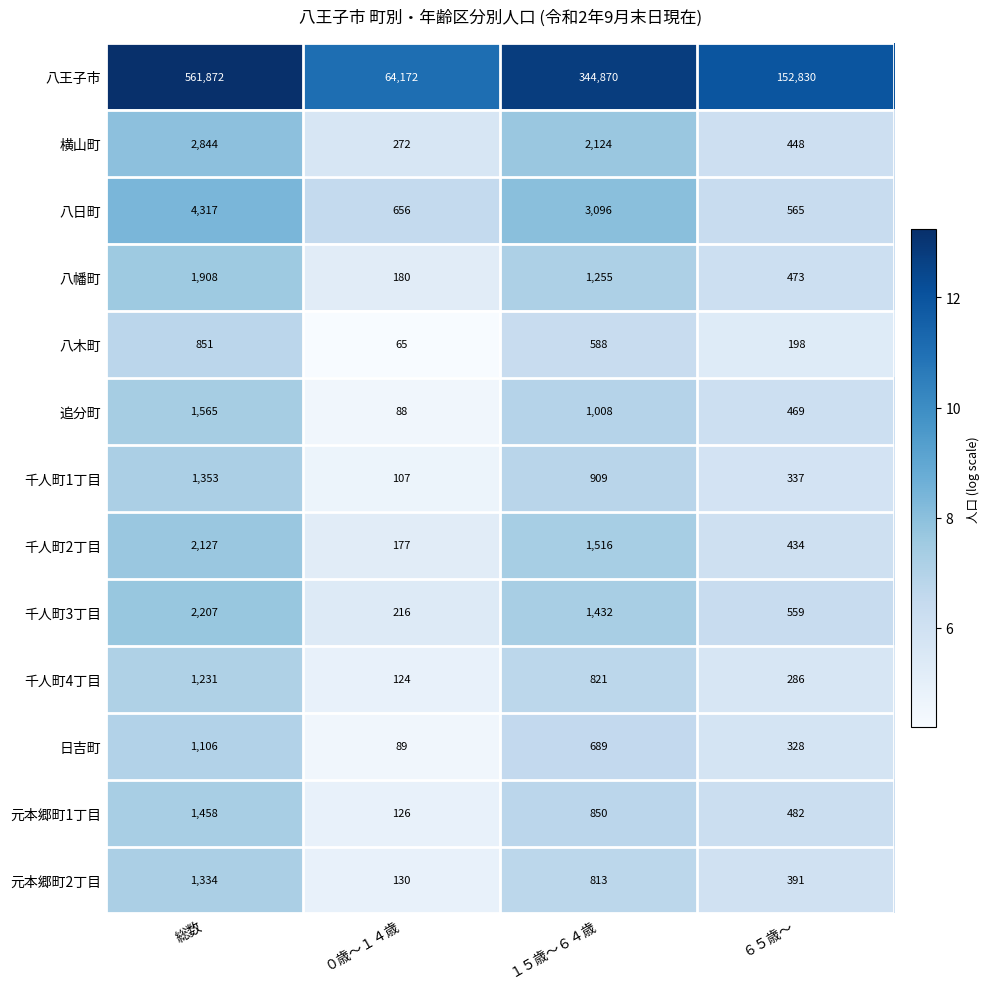

Rank the series at １５歳～６４歳 from lowest to highest value.

八木町, 日吉町, 元本郷町2丁目, 千人町4丁目, 元本郷町1丁目, 千人町1丁目, 追分町, 八幡町, 千人町3丁目, 千人町2丁目, 横山町, 八日町, 八王子市